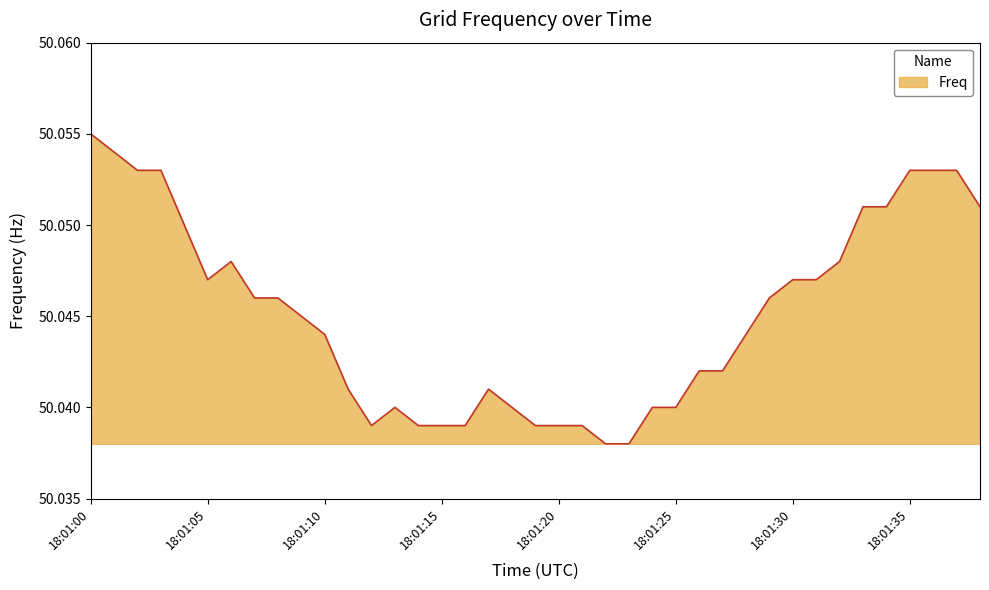

Count the number of categories in the chart.

39